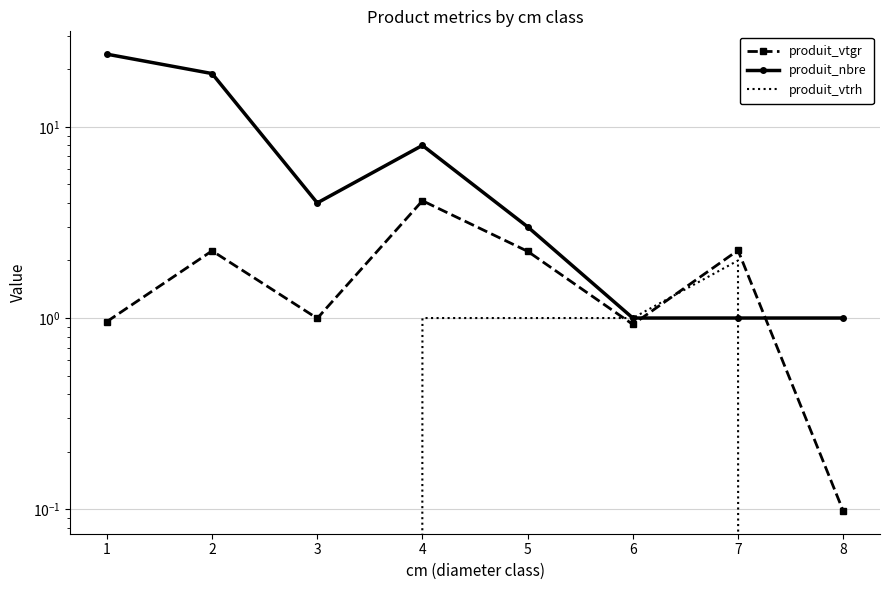

Where is produit_nbre nearest to the value 12?

4